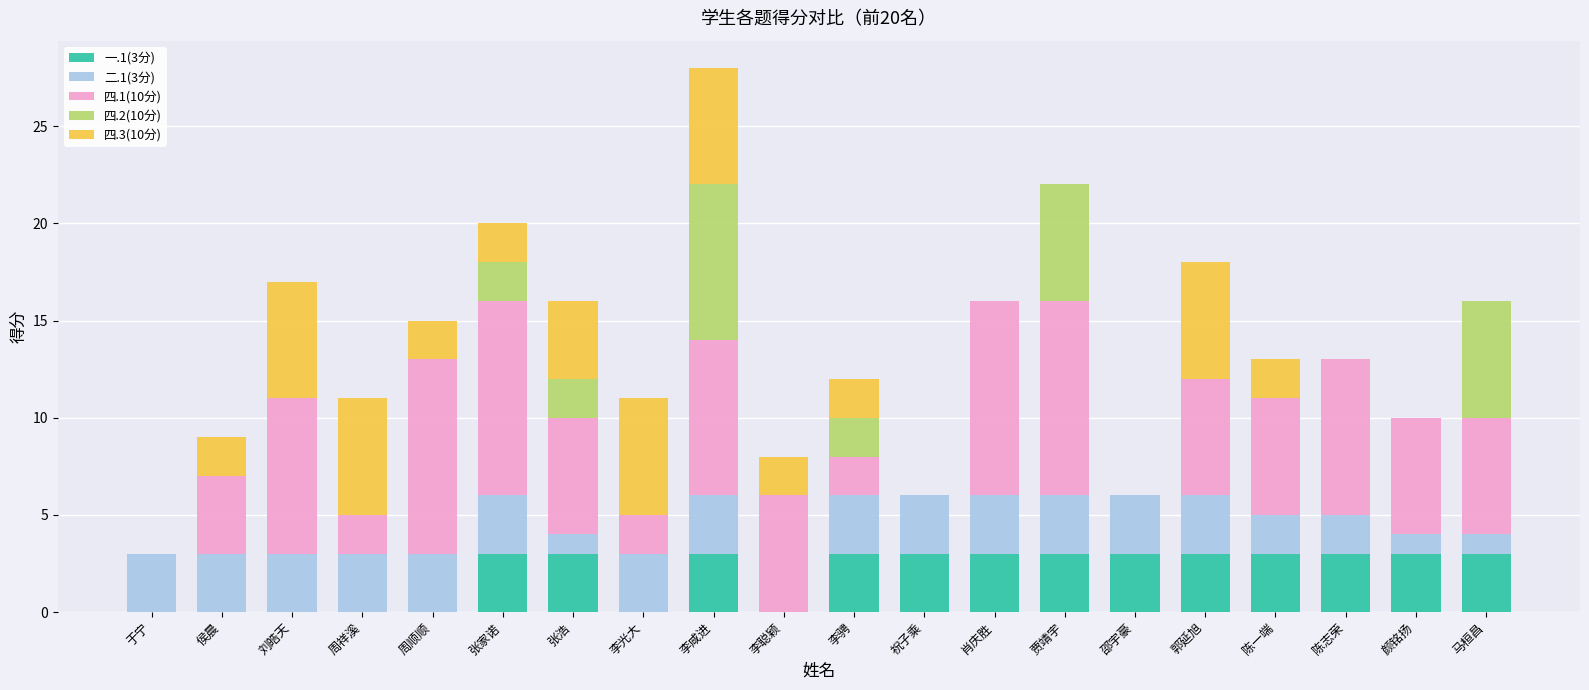

At which category is the sum across all series the highest?

李咸进